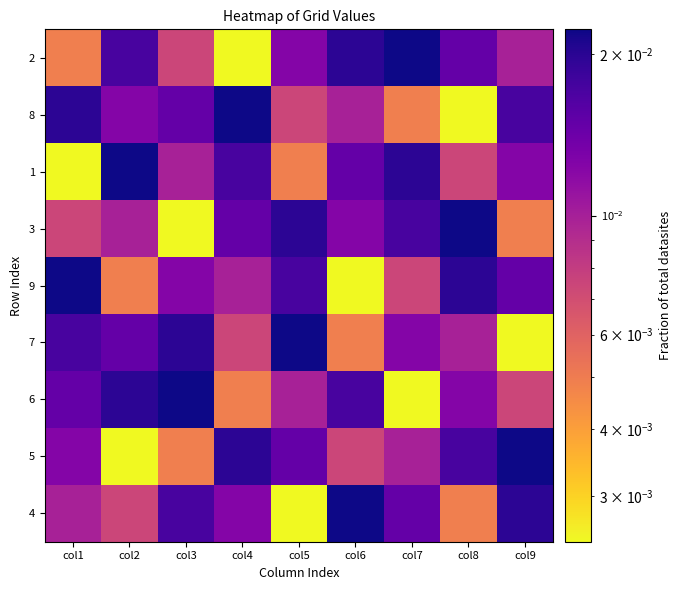

What is the total value across all series at col6?

0.1